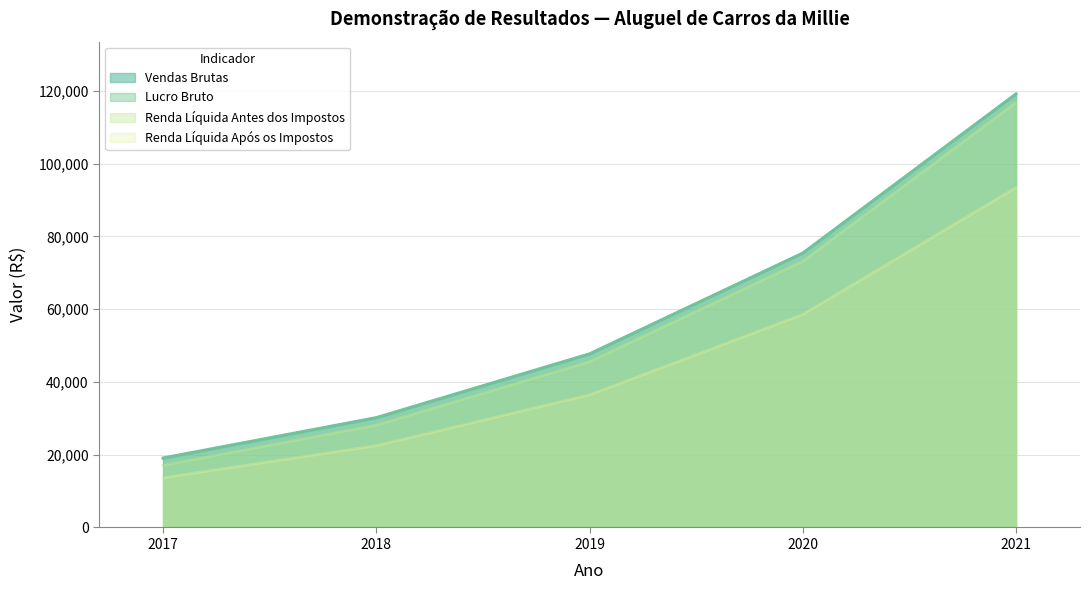

True or false: Renda Líquida Após os Impostos and Lucro Bruto cross at least once.

False